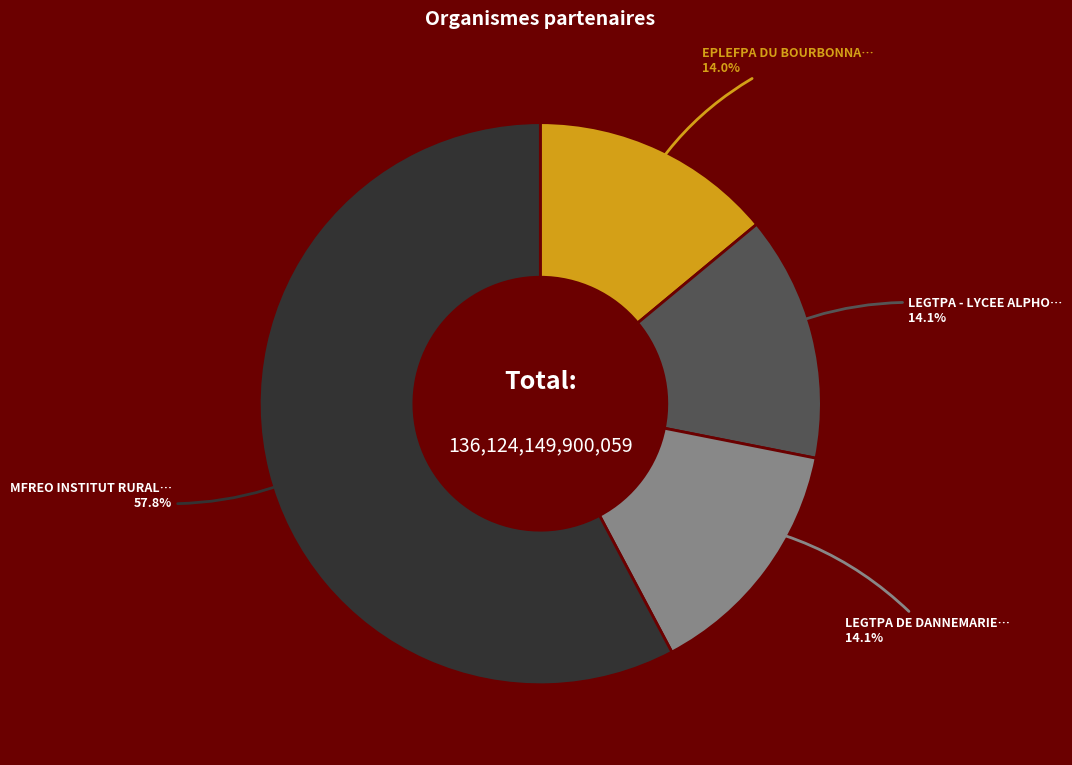

Is there a majority slice in this chart?

Yes